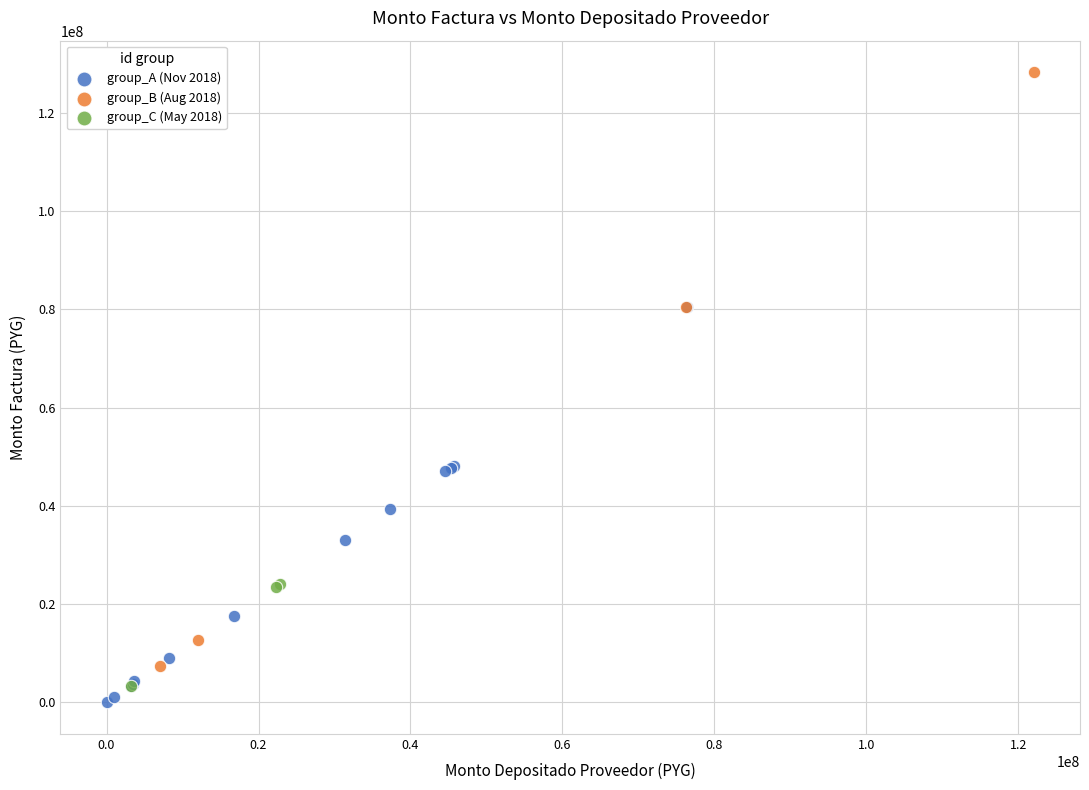

What are all the series names shown in the legend?

group_A (Nov 2018), group_B (Aug 2018), group_C (May 2018)